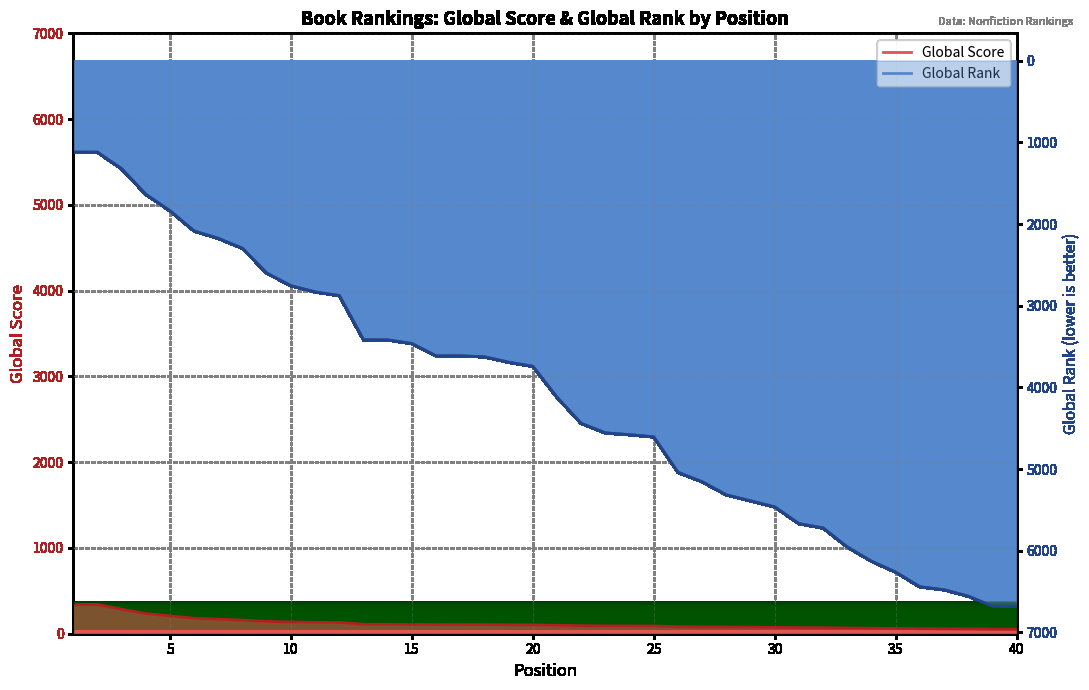

What is the approximate value of Global Rank (scaled) at 2?

1121